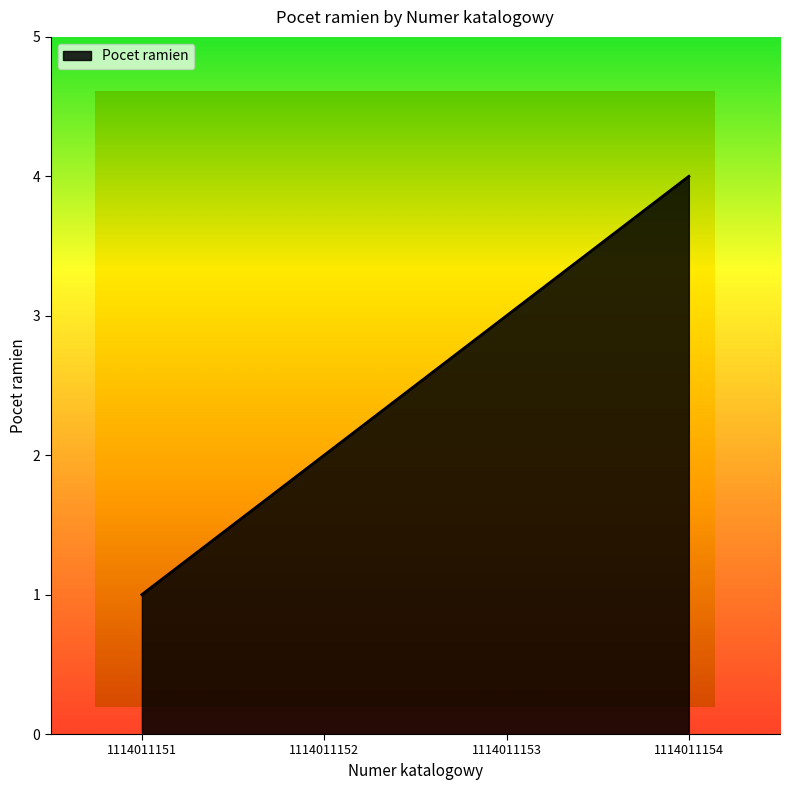

Where does the data first go above 3?

1114011154